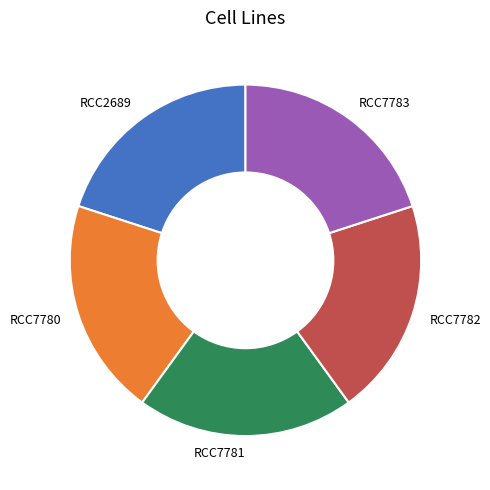

Is there a majority slice in this chart?

No